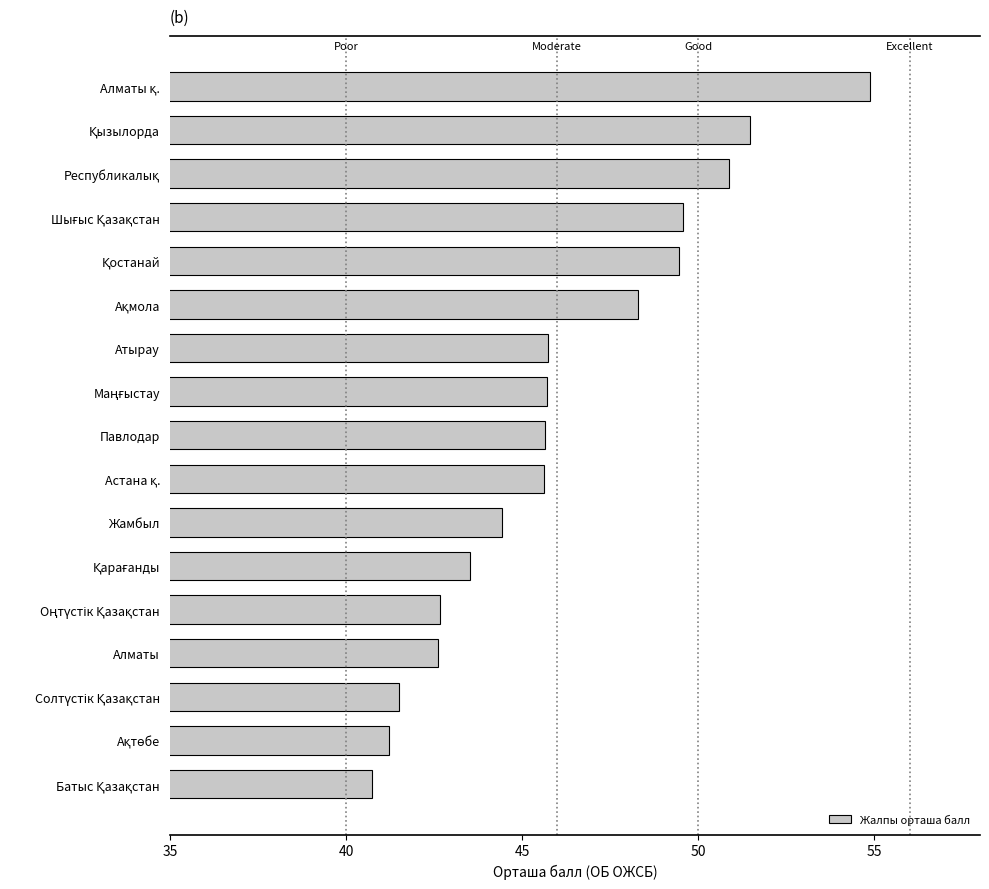

What is the average value?

46.1